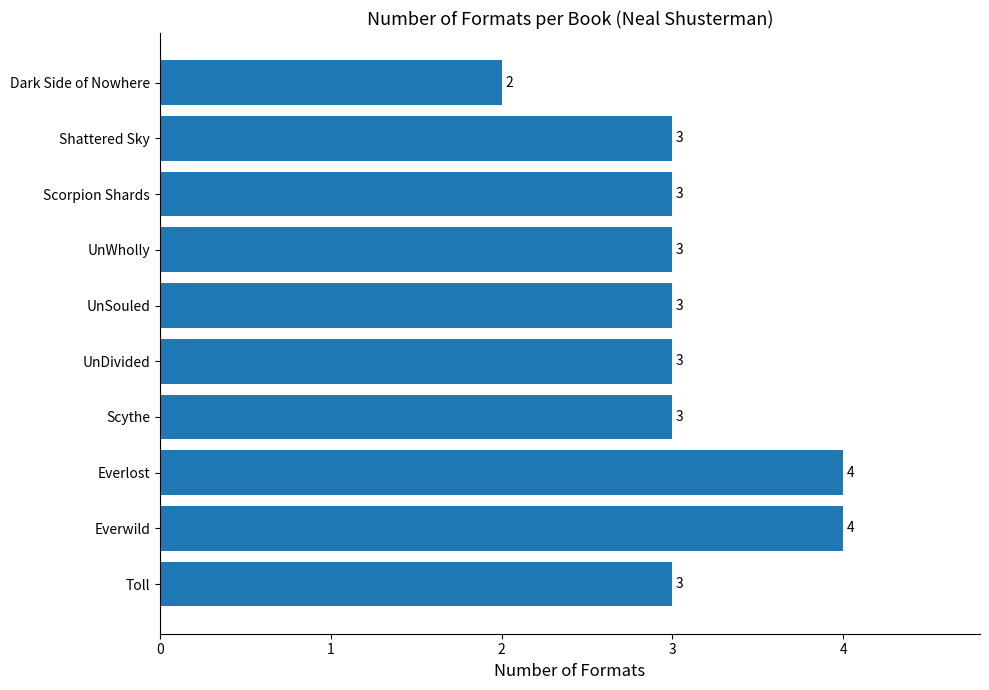

What is the difference between the maximum and minimum values?

2